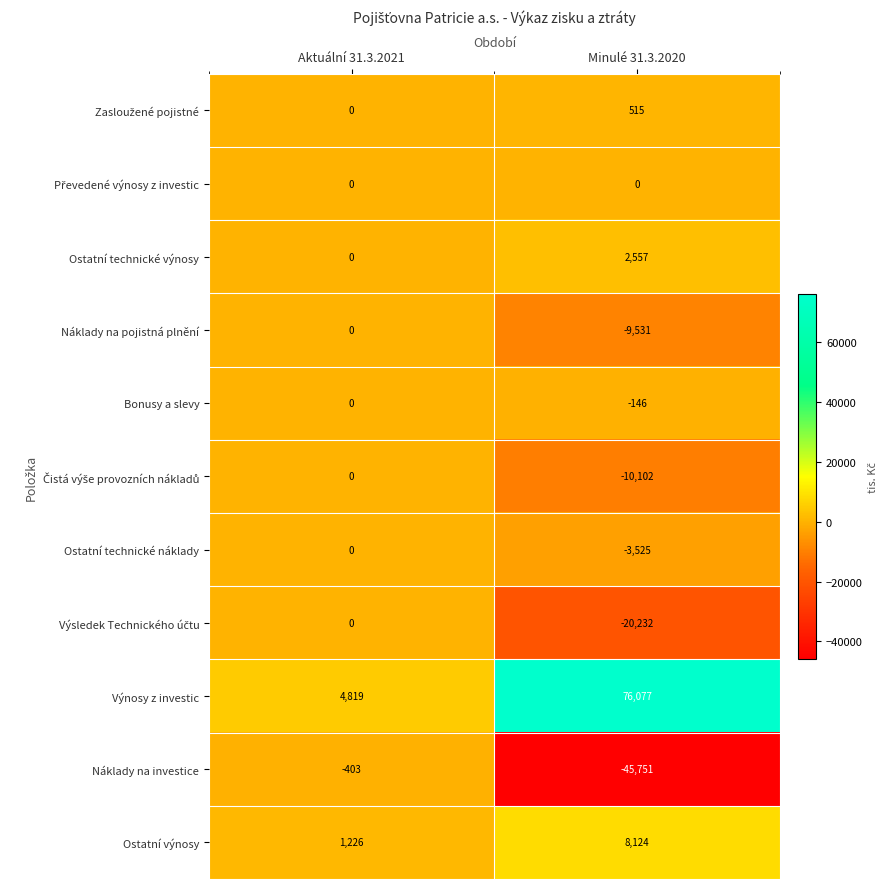

Which series changed the most between Aktuální 31.3.2021 and Minulé 31.3.2020?

Výnosy z investic